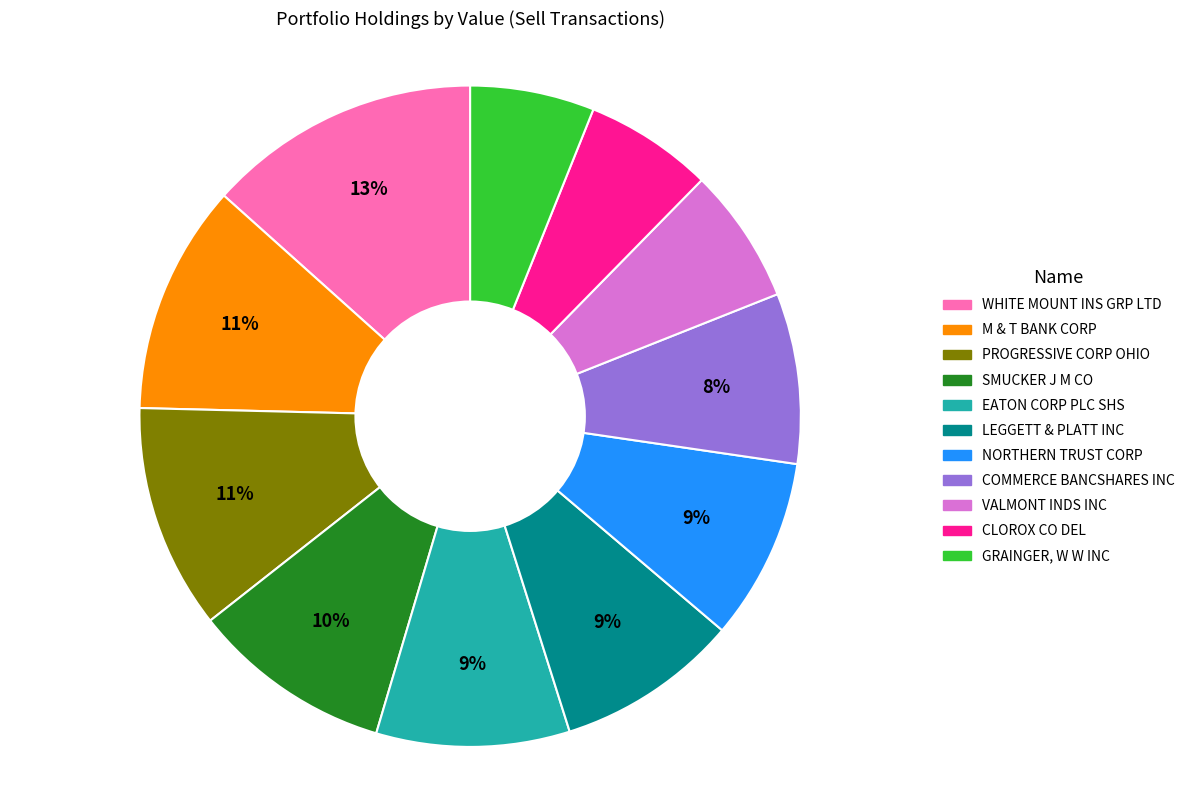

Which category has the biggest portion of the pie?

WHITE MOUNT INS GRP LTD